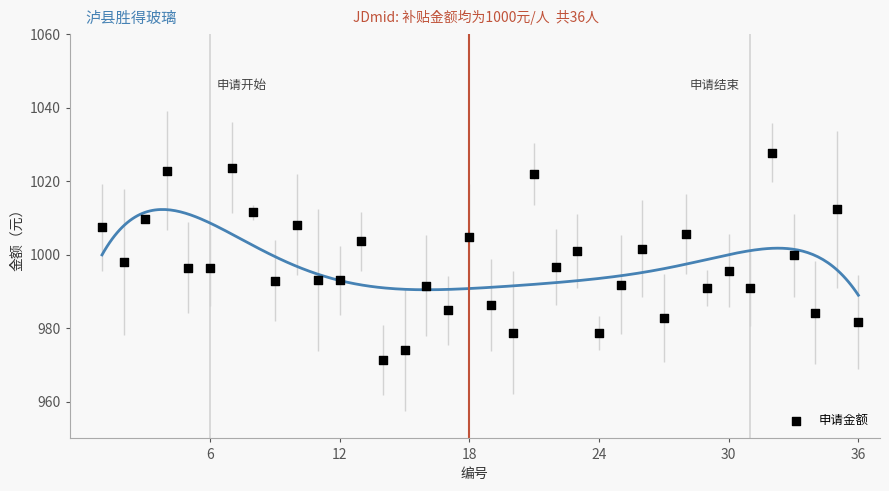

What is the range of X values (max minus min)?

35.0